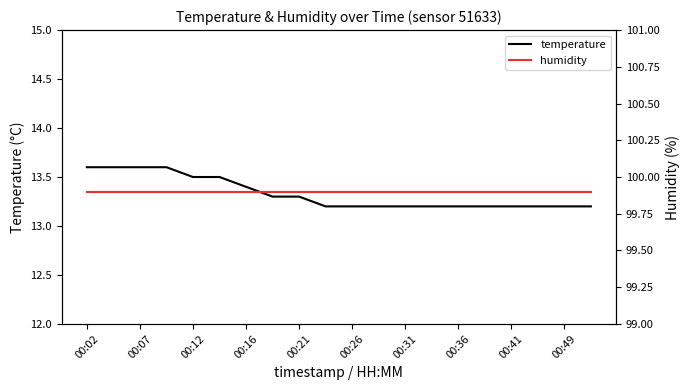

True or false: temperature has a value of 13.2 at 00:41.

True